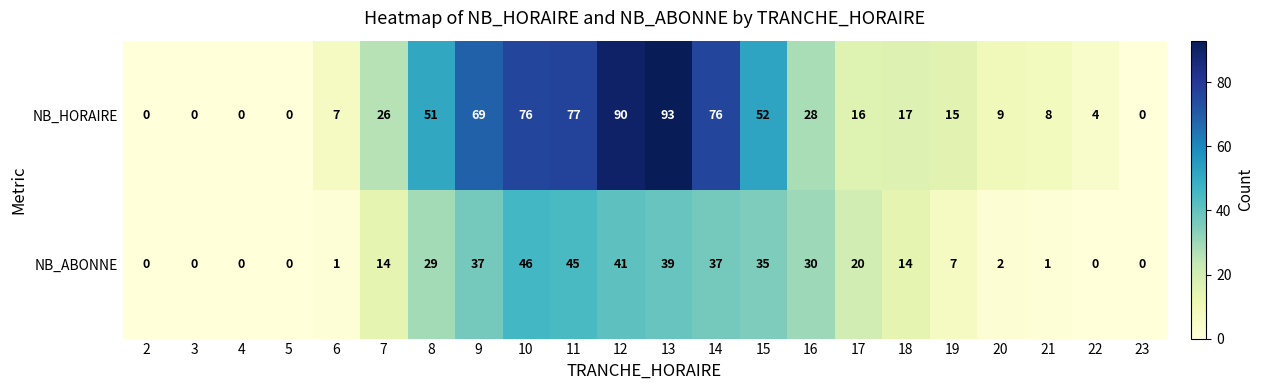

Where is NB_ABONNE nearest to the value 23?

17